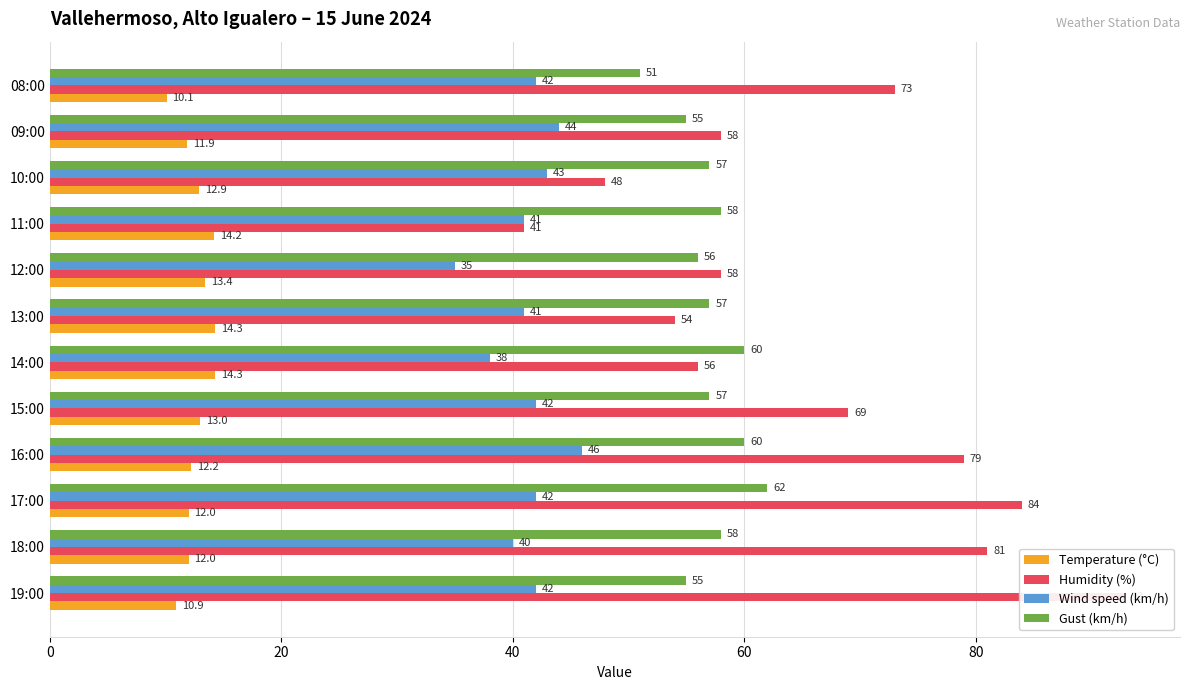

Reading right to left, list all the values displayed in this chart.

Temperature (°C): 10.1	11.9	12.9	14.2	13.4	14.3	14.3	13.0	12.2	12.0	12.0	10.9
Humidity (%): 73.0	58.0	48.0	41.0	58.0	54.0	56.0	69.0	79.0	84.0	81.0	93.0
Wind speed (km/h): 42.0	44.0	43.0	41.0	35.0	41.0	38.0	42.0	46.0	42.0	40.0	42.0
Gust (km/h): 51.0	55.0	57.0	58.0	56.0	57.0	60.0	57.0	60.0	62.0	58.0	55.0